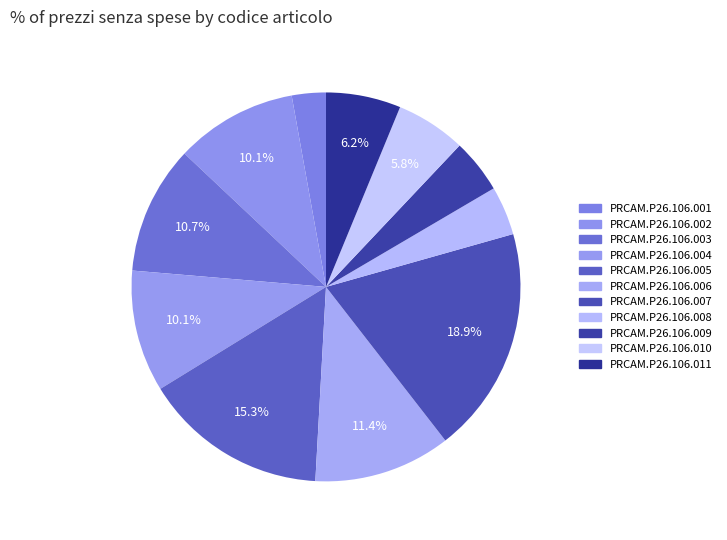

Count the number of slices in the pie.

11